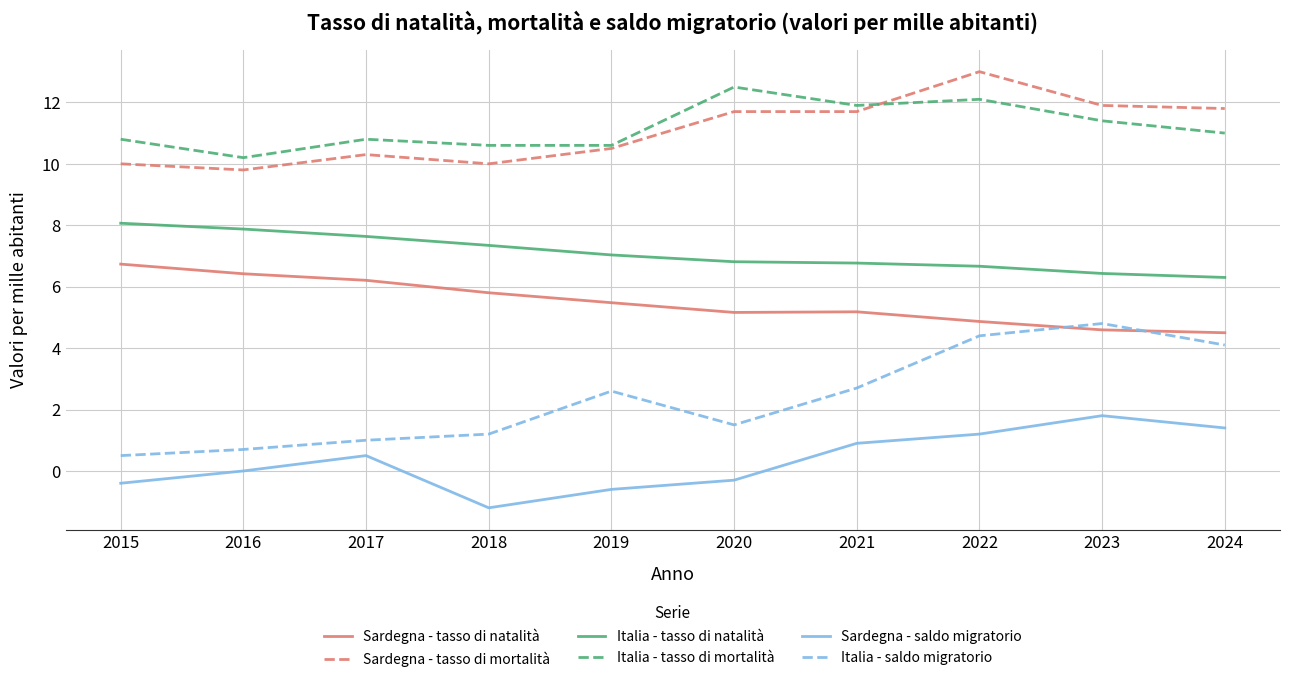

What is the difference between the maximum and minimum values in the Italia - saldo migratorio series?

4.3